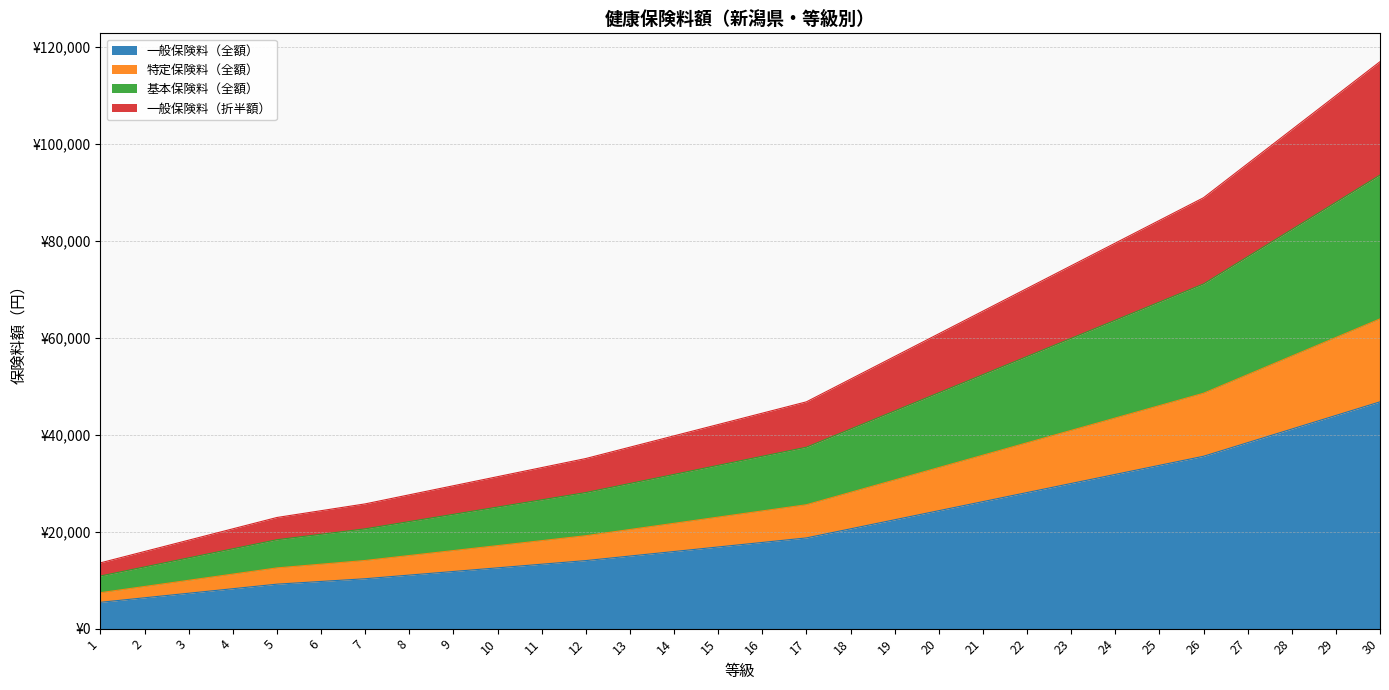

Reading right to left, what are all the values shown in this chart?

一般保険料（全額）: 30=46750.0	29=43945.0	28=41140.0	27=38335.0	26=35530.0	25=33660.0	24=31790.0	23=29920.0	22=28050.0	21=26180.0	20=24310.0	19=22440.0	18=20570.0	17=18700.0	16=17765.0	15=16830.0	14=15895.0	13=14960.0	12=14025.0	11=13277.0	10=12529.0	9=11781.0	8=11033.0	7=10285.0	6=9724.0	5=9163.0	4=8228.0	3=7293.0	2=6358.0	1=5423.0
特定保険料（全額）: 30=63850.0	29=60019.0	28=56188.0	27=52357.0	26=48526.0	25=45972.0	24=43418.0	23=40864.0	22=38310.0	21=35756.0	20=33202.0	19=30648.0	18=28094.0	17=25540.0	16=24263.0	15=22986.0	14=21709.0	13=20432.0	12=19155.0	11=18133.4	10=17111.8	9=16090.2	8=15068.6	7=14047.0	6=13280.8	5=12514.6	4=11237.6	3=9960.6	2=8683.6	1=7406.6
基本保険料（全額）: 30=93500.0	29=87890.0	28=82280.0	27=76670.0	26=71060.0	25=67320.0	24=63580.0	23=59840.0	22=56100.0	21=52360.0	20=48620.0	19=44880.0	18=41140.0	17=37400.0	16=35530.0	15=33660.0	14=31790.0	13=29920.0	12=28050.0	11=26554.0	10=25058.0	9=23562.0	8=22066.0	7=20570.0	6=19448.0	5=18326.0	4=16456.0	3=14586.0	2=12716.0	1=10846.0
一般保険料（折半額）: 30=116875.0	29=109862.5	28=102850.0	27=95837.5	26=88825.0	25=84150.0	24=79475.0	23=74800.0	22=70125.0	21=65450.0	20=60775.0	19=56100.0	18=51425.0	17=46750.0	16=44412.5	15=42075.0	14=39737.5	13=37400.0	12=35062.5	11=33192.5	10=31322.5	9=29452.5	8=27582.5	7=25712.5	6=24310.0	5=22907.5	4=20570.0	3=18232.5	2=15895.0	1=13557.5